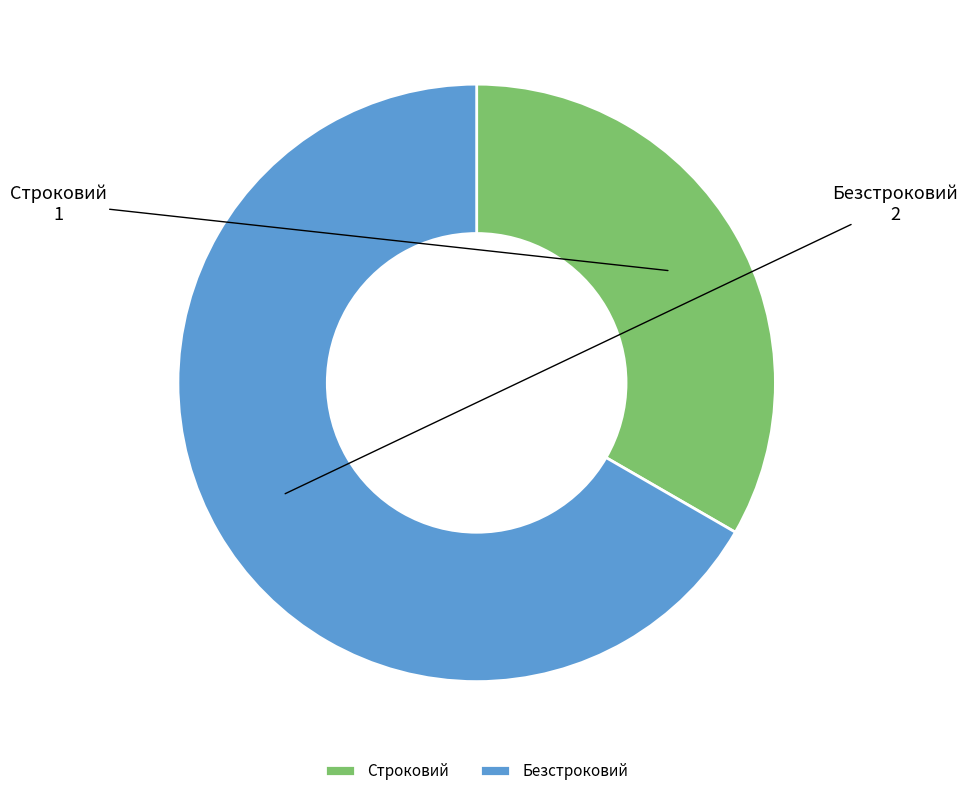

Which slice is the largest?

Безстроковий